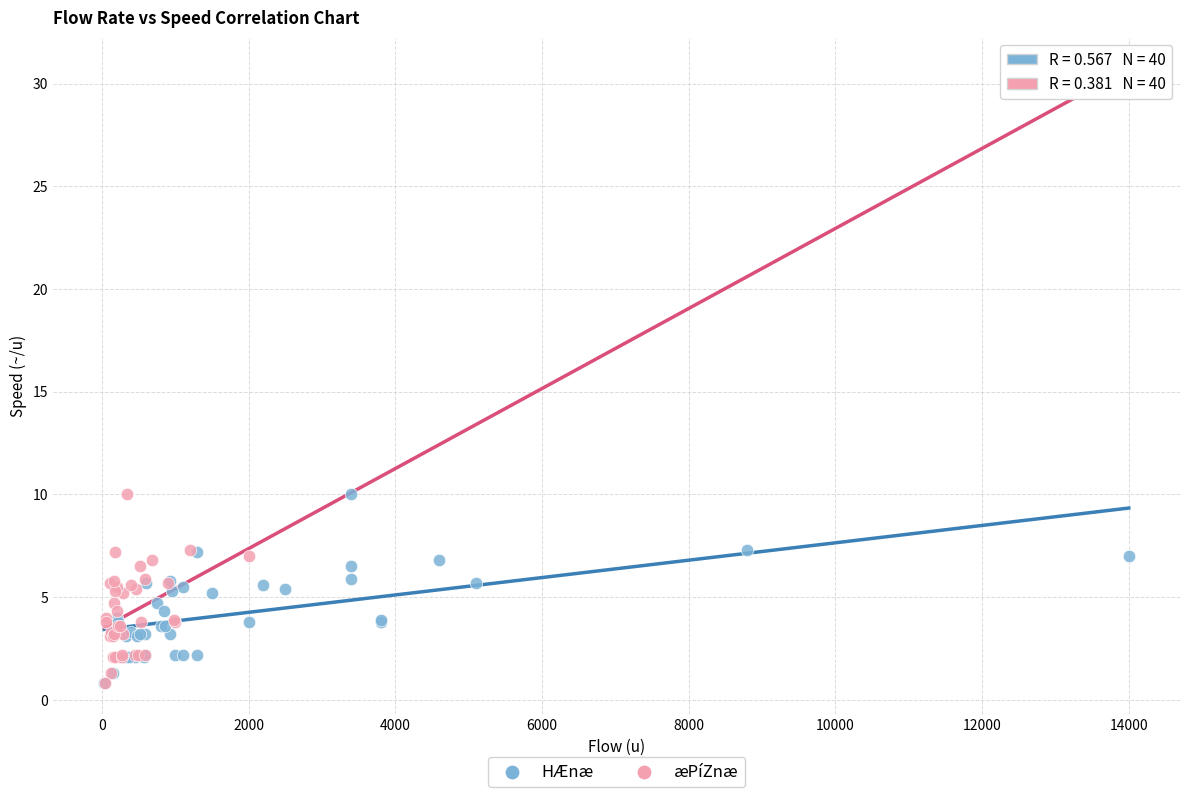

What are all the series names shown in the legend?

HÆnæ, æPíZnæ